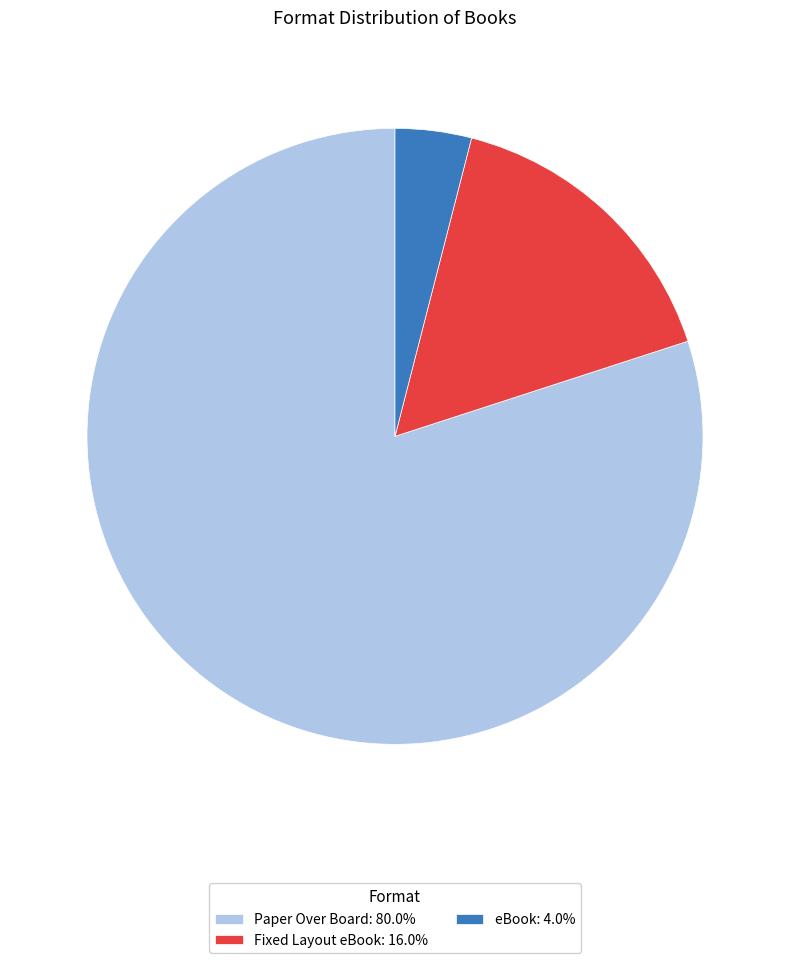

What is the majority slice?

Paper Over Board